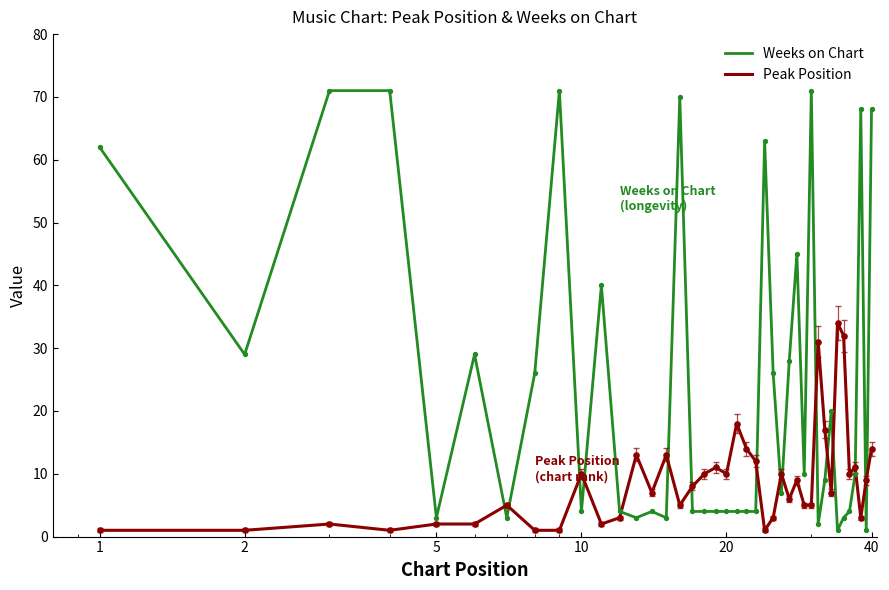

What are all the series names shown in the legend?

Weeks on Chart, Peak Position